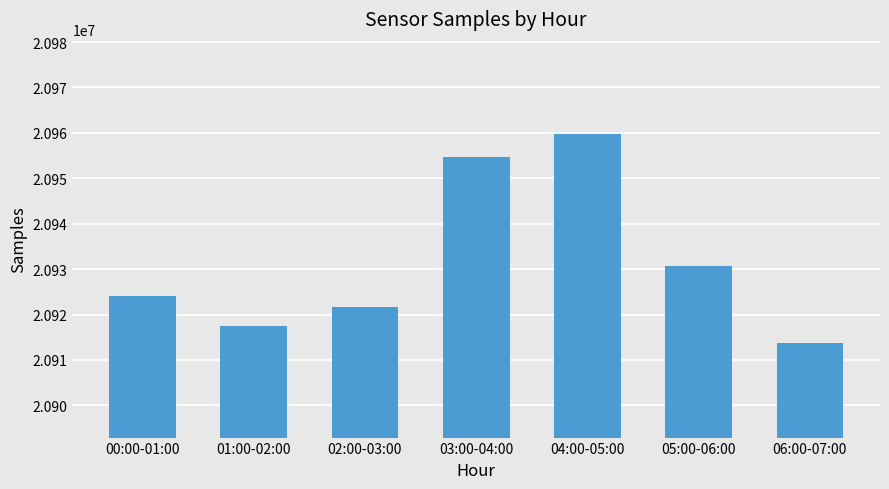

How many bars are there in total?

7